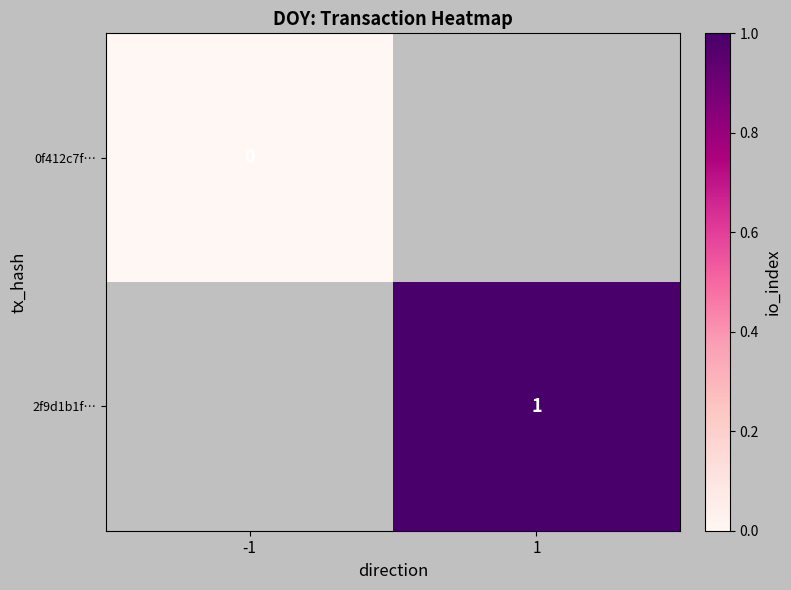

The 2f9d1b1f… series shows 1 at 1. True or false?

True